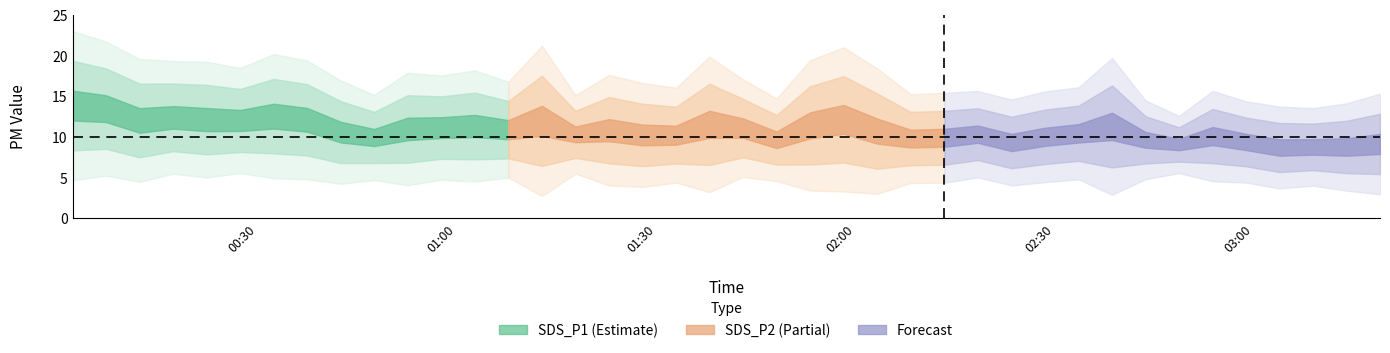

How many data points in SDS_P2 are above 8?

22